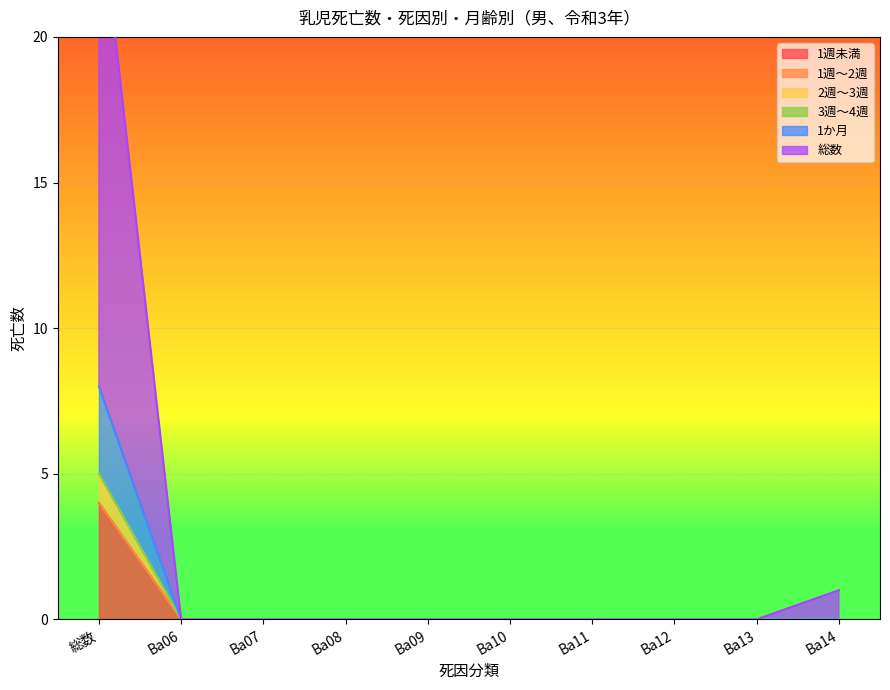

At which category is the sum across all series the highest?

総数